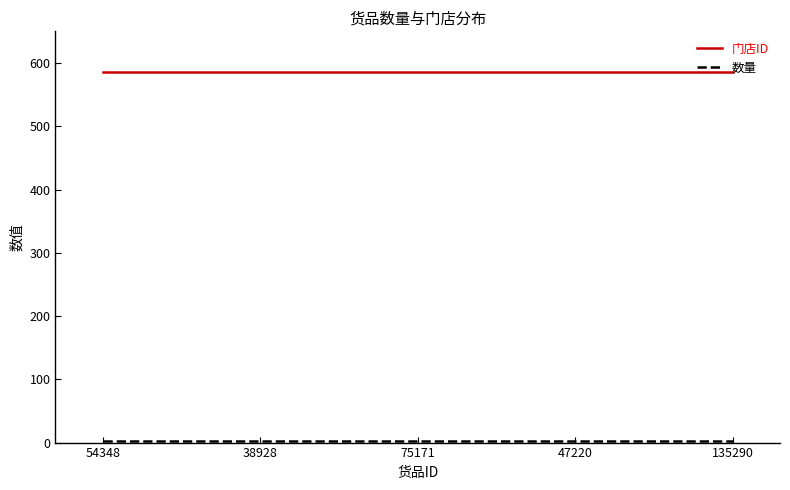

What is the maximum value shown in the chart?

585